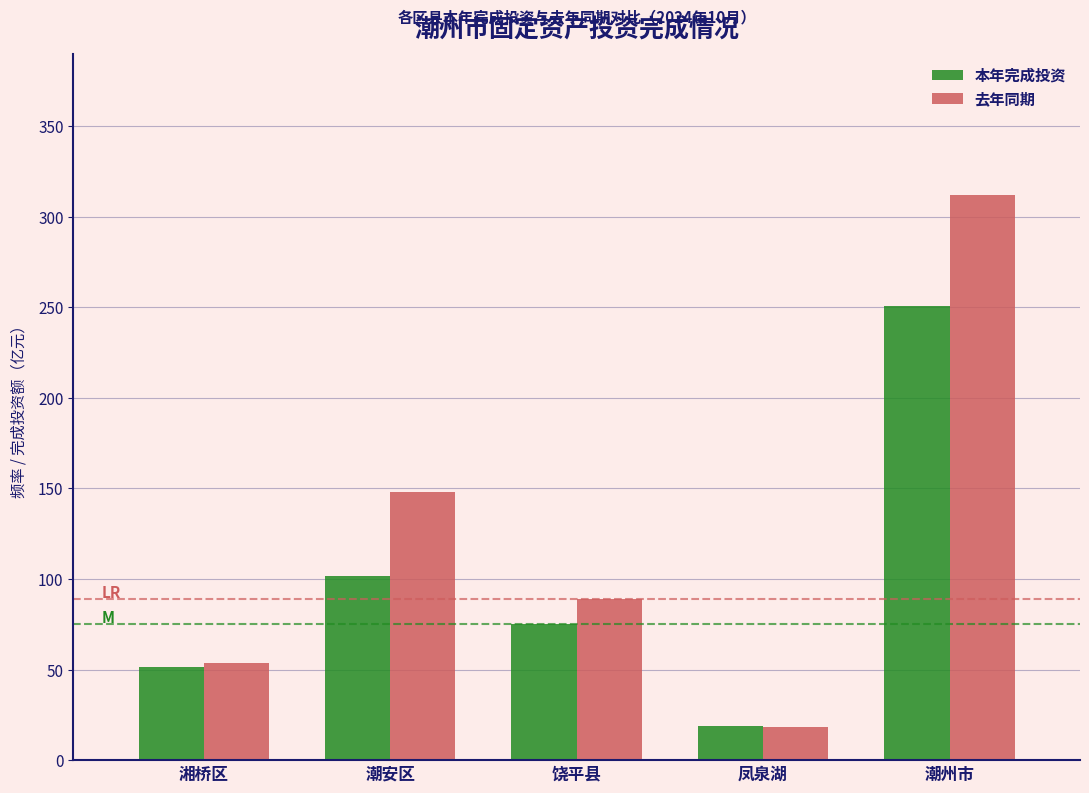

Reading right to left, extract all data points from this chart.

本年完成投资: 潮州市=250.7	凤泉湖=19.0	饶平县=75.2	潮安区=101.5	湘桥区=51.3
去年同期: 潮州市=311.9	凤泉湖=18.1	饶平县=88.7	潮安区=147.9	湘桥区=53.4